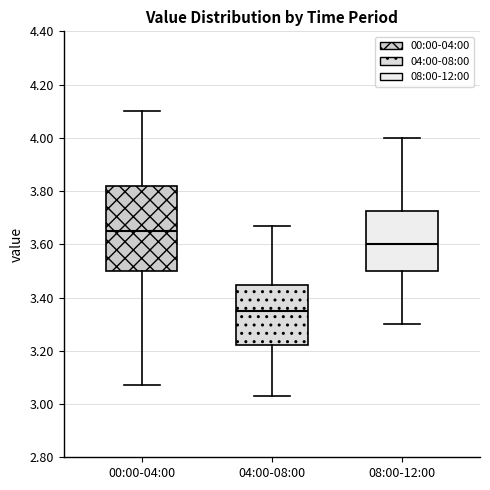

Reading left to right, read every box against the y-axis: the position of its median line, the range the box covers, and the ends of its whiskers. The values are not printed on the chart, so give them approximately, as read against the axis.

00:00-04:00: median 3.66, box 3.50 to 3.82, whiskers 3.08 to 4.10
04:00-08:00: median 3.36, box 3.22 to 3.44, whiskers 3.04 to 3.68
08:00-12:00: median 3.60, box 3.50 to 3.72, whiskers 3.30 to 4.00